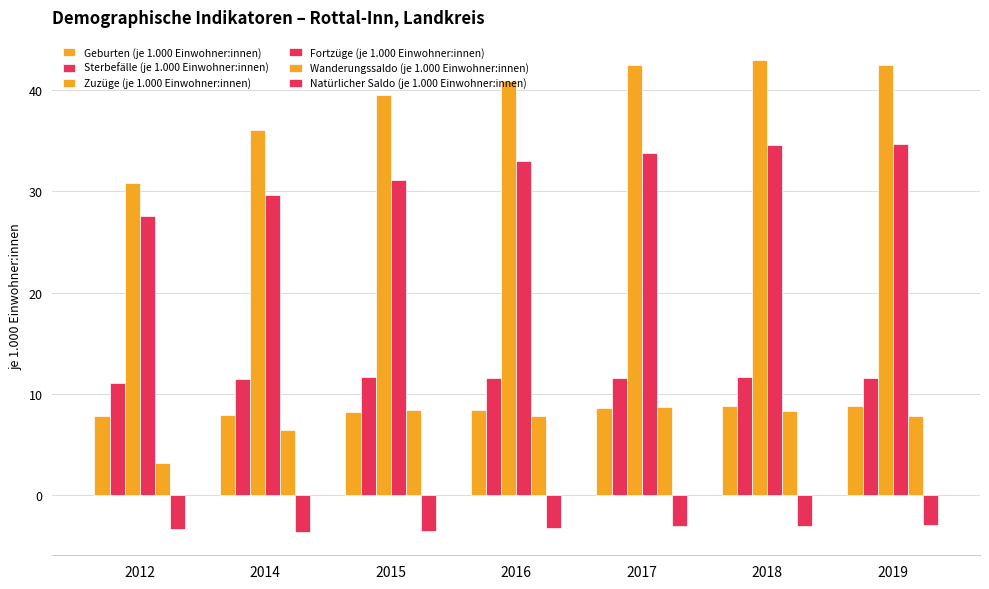

Is it true that Wanderungssaldo (je 1.000 Einwohner:innen) equals 7.8 at 2019?

True